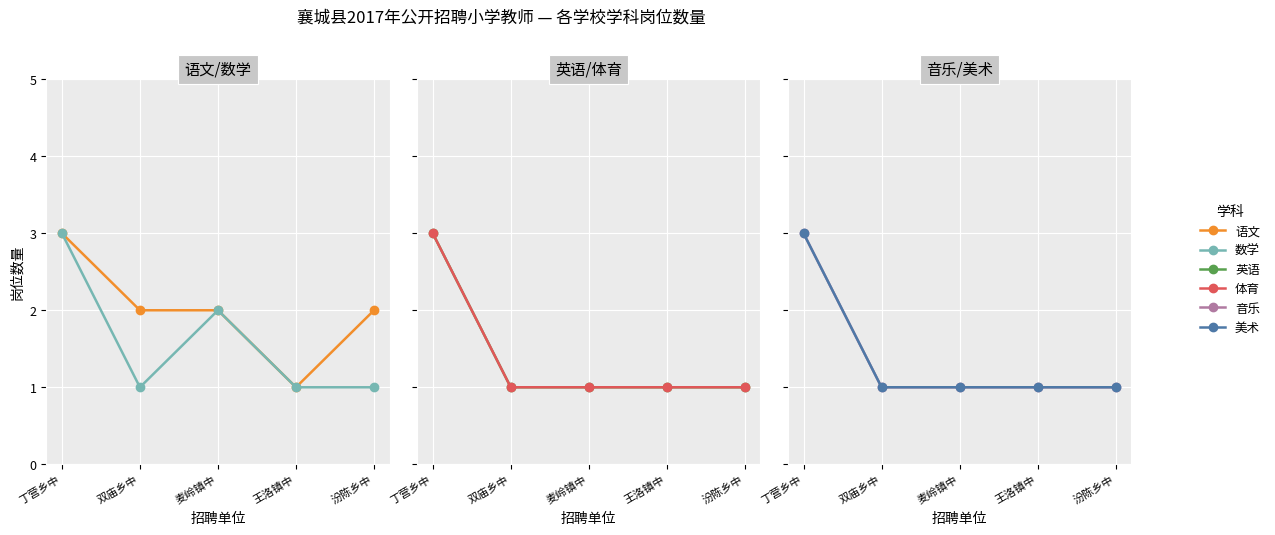

What is the label of the 3rd point from the right?

麦岭镇中